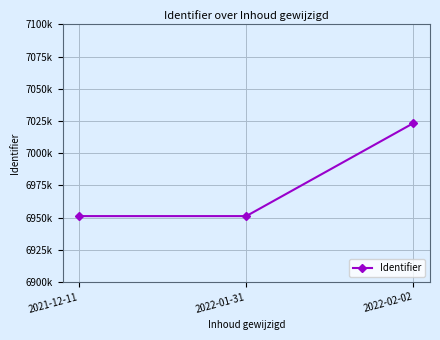

What is the label of the 2nd point from the left?

2022-01-31